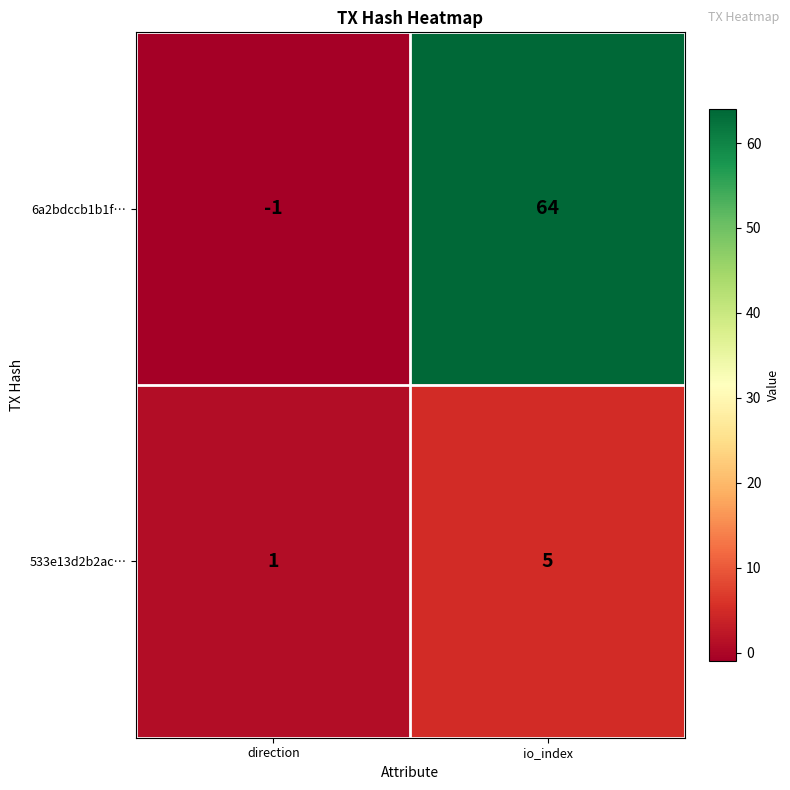

What is the sum of all 533e13d2b2ac… values?

6